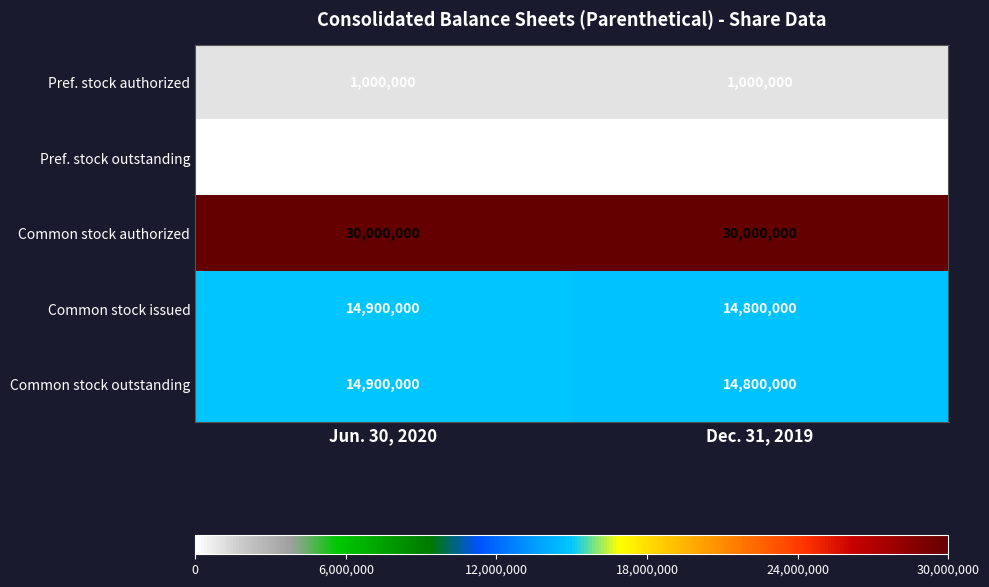

What is the sum of the Pref. stock authorized values at Jun. 30, 2020 and Dec. 31, 2019?

2000000